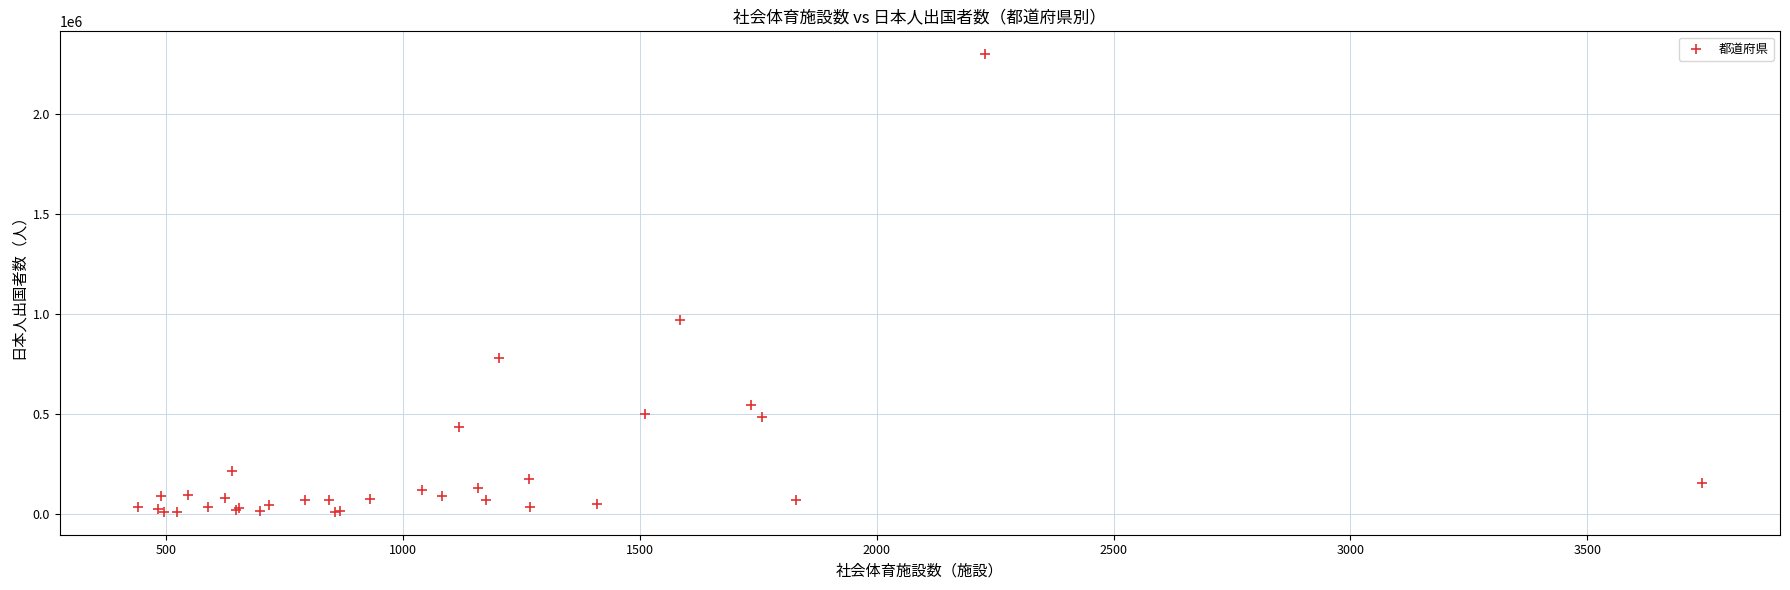

What Y value in the scatter plot is closest to 1156379?

973342